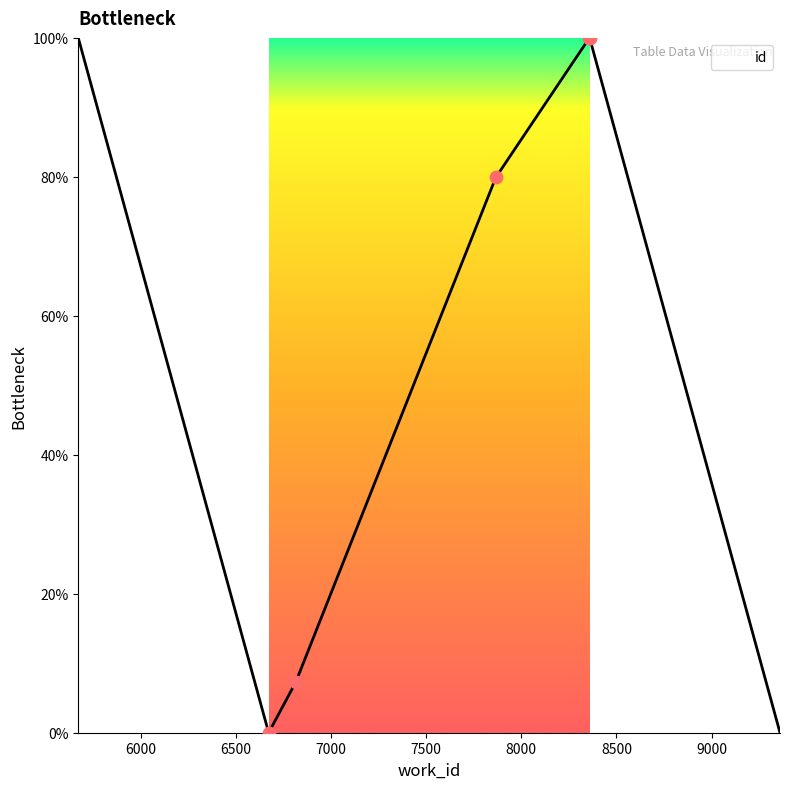

How many interior local peaks (higher than both neighbors) does the data have?

1